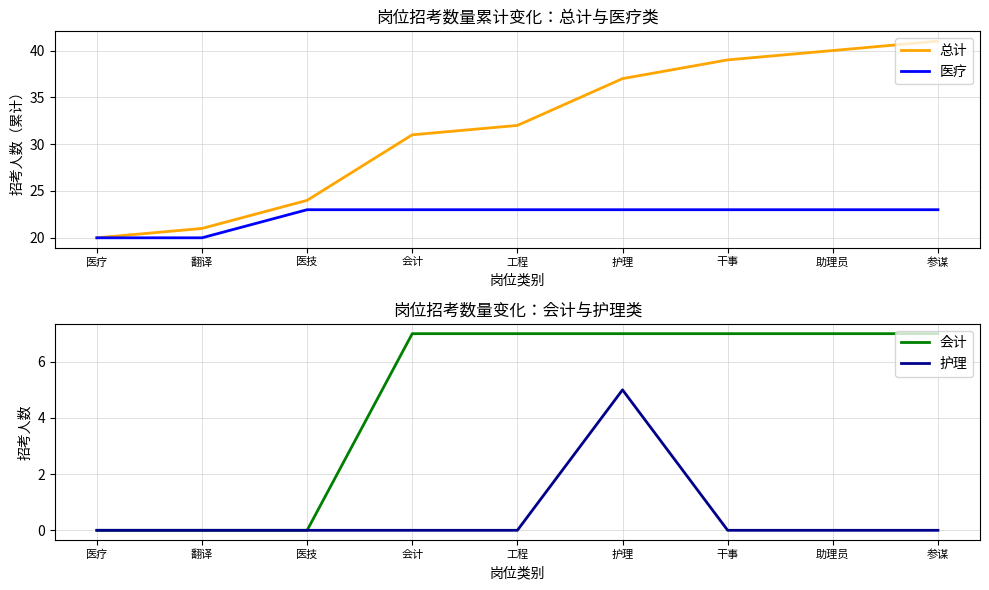

What are all the series names shown in the legend?

总计, 医疗, 会计, 护理